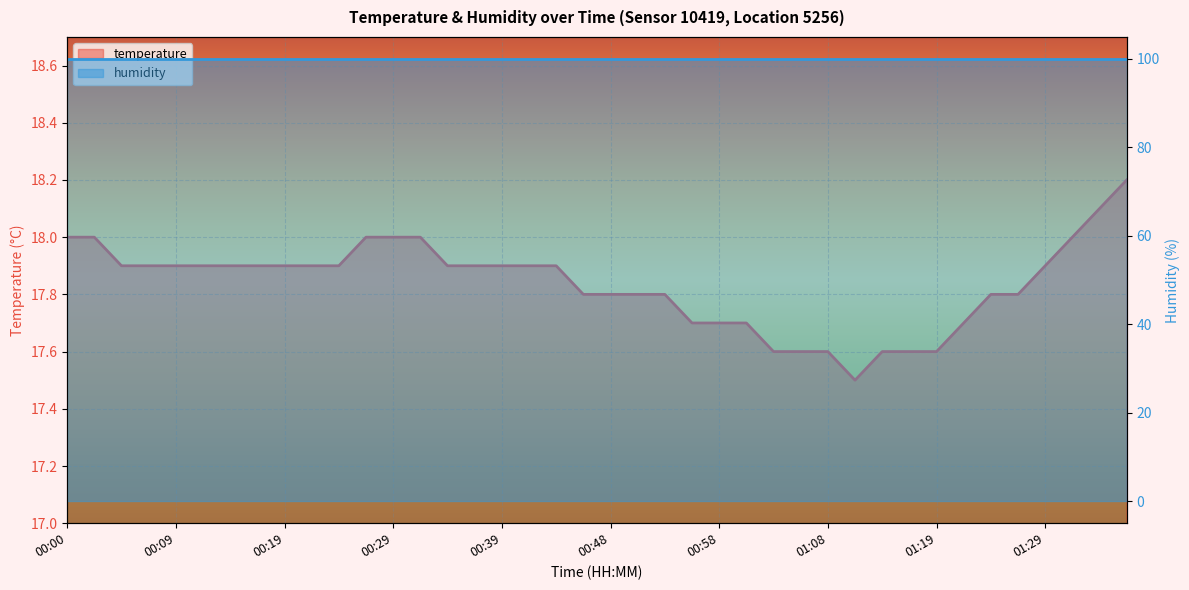

What is the difference between the second highest and minimum values?

0.6